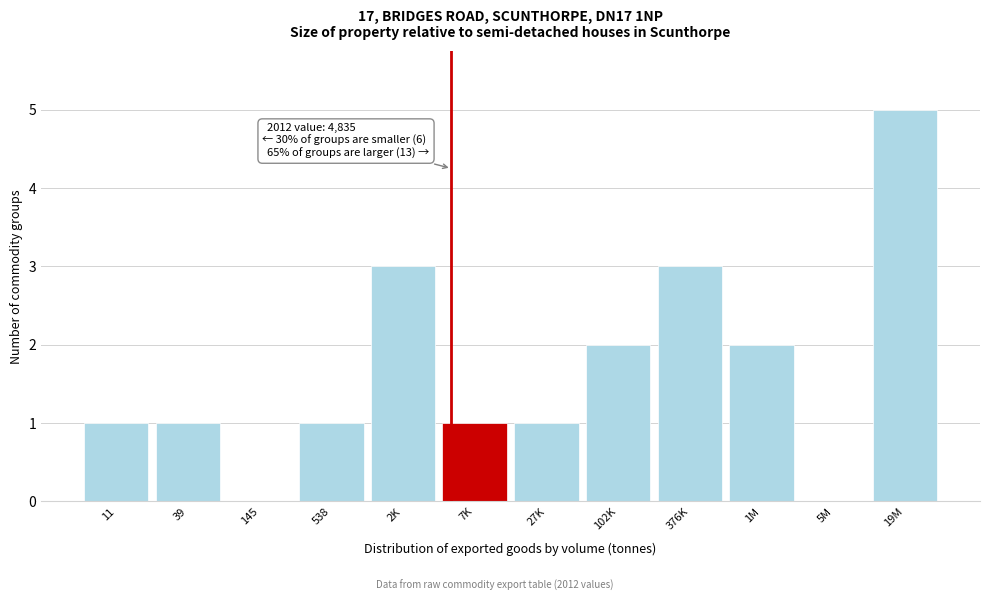

Reading left to right, what are all the values shown in this chart?

11=1	39=1	145=0	538=1	2K=3	7K=1	27K=1	102K=2	376K=3	1M=2	5M=0	19M=5